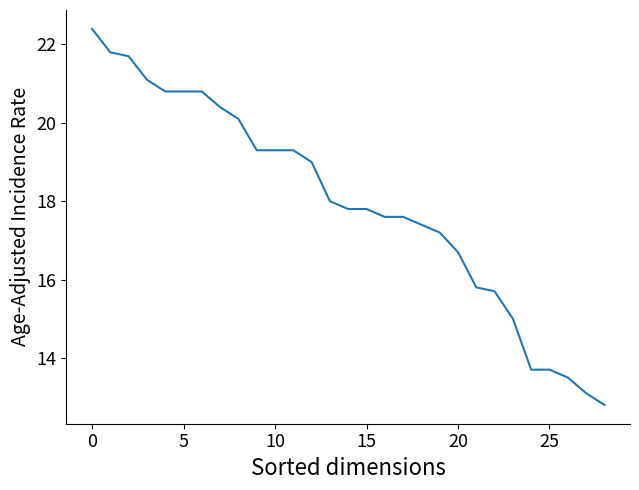

What is the difference between the maximum and minimum values?

9.6